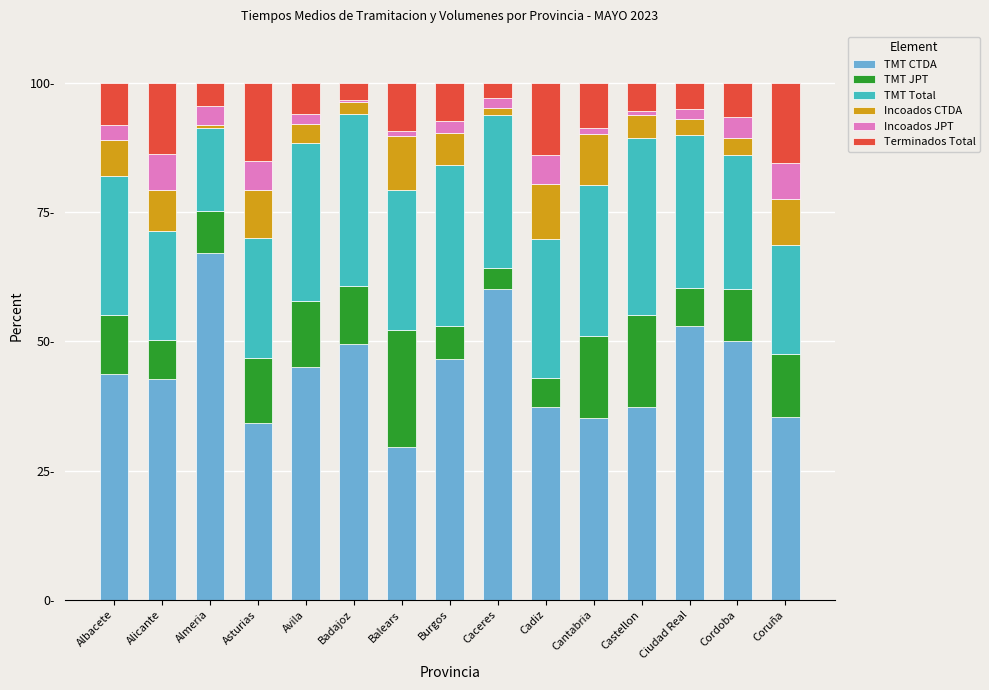

What are all the series names shown in the legend?

TMT CTDA, TMT JPT, TMT Total, Incoados CTDA, Incoados JPT, Terminados Total